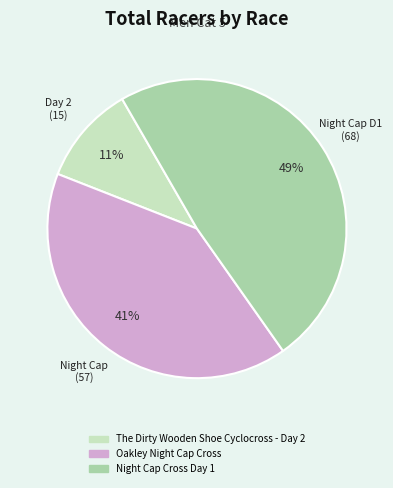

Is the sum of Oakley Night Cap Cross and Night Cap Cross Day 1 greater than half?

Yes